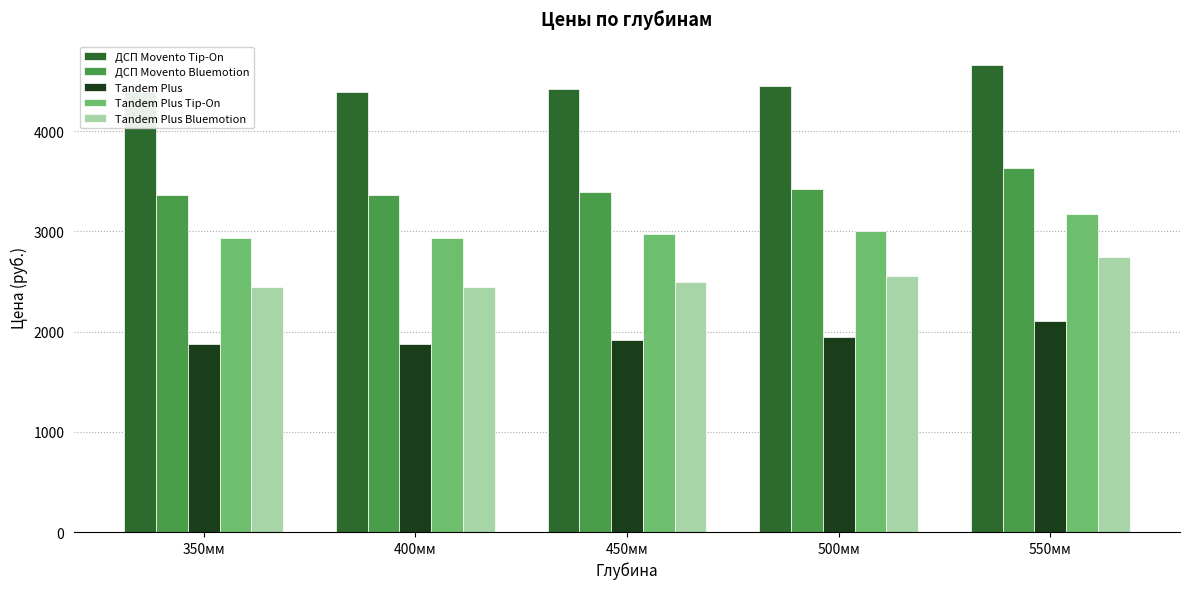

At which label does ДСП Movento Bluemotion first exceed 3388?

500мм